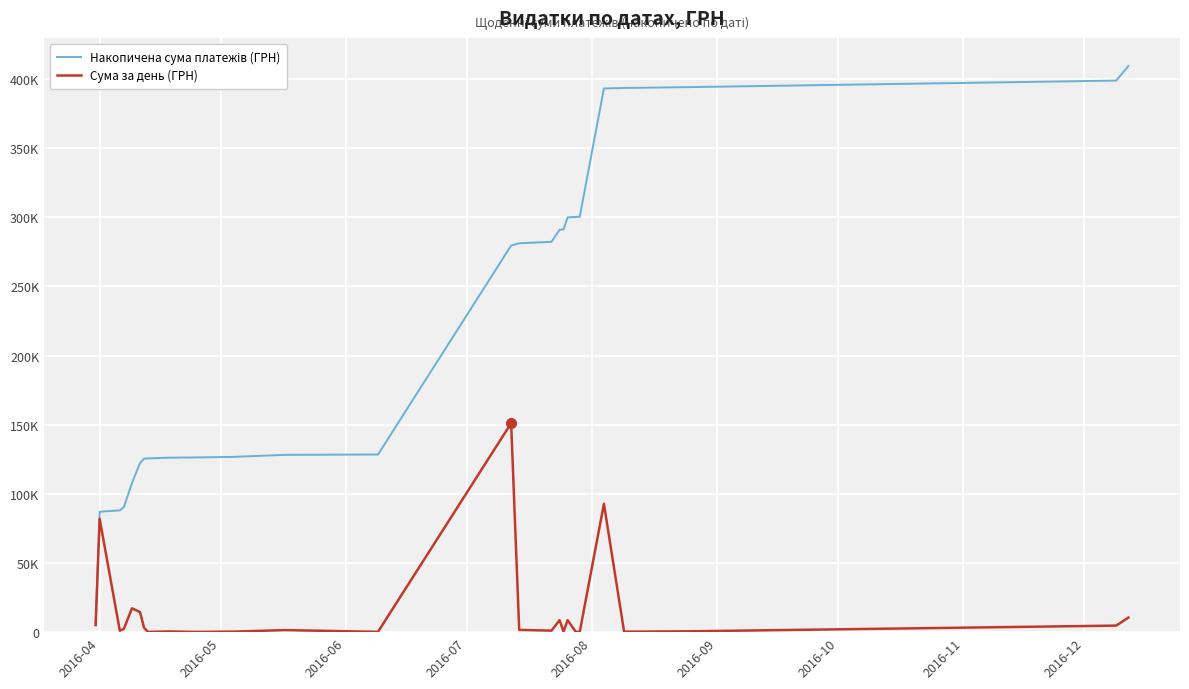

Rank the series by their maximum value, from highest to lowest.

Накопичена сума платежів (ГРН), Сума за день (ГРН)